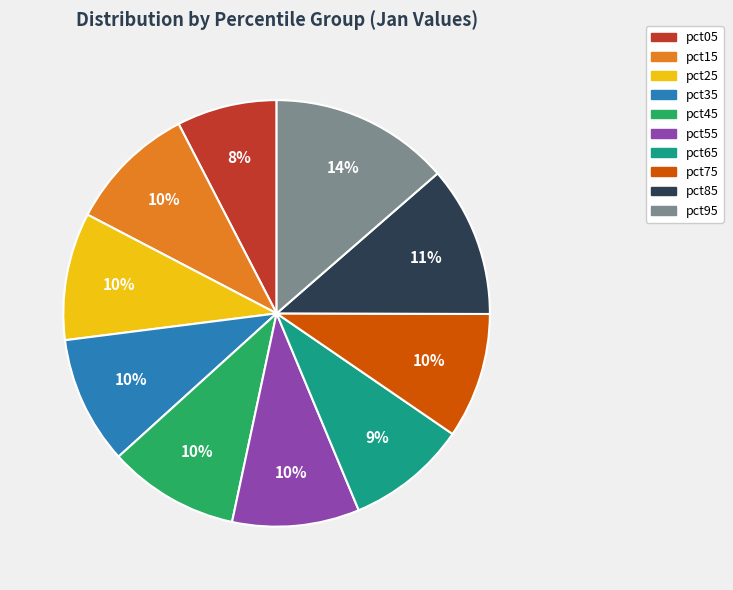

How many slices are in this pie chart?

10